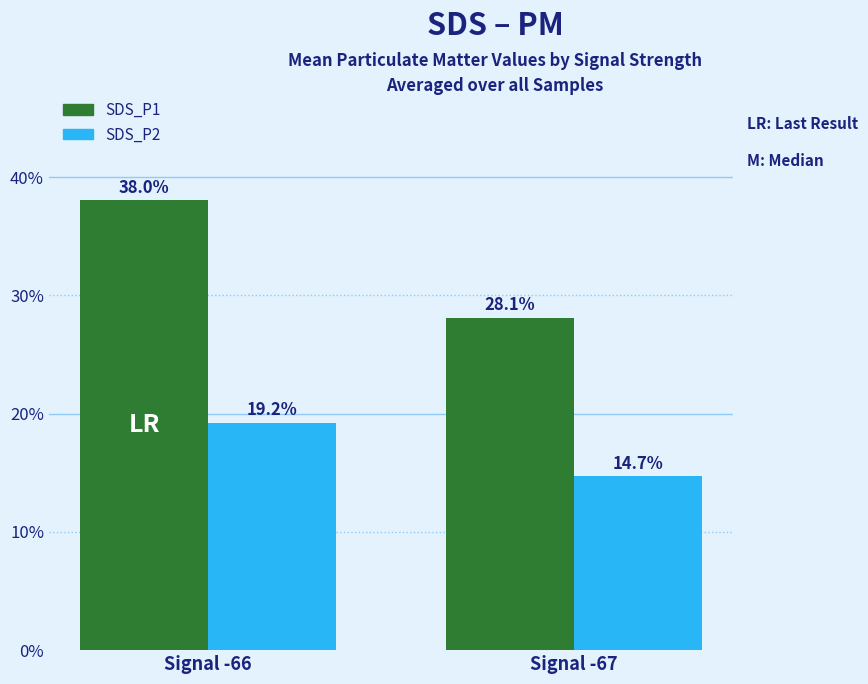

Reading left to right, what are all the values shown in this chart?

SDS_P1: 38.0	28.1
SDS_P2: 19.2	14.7